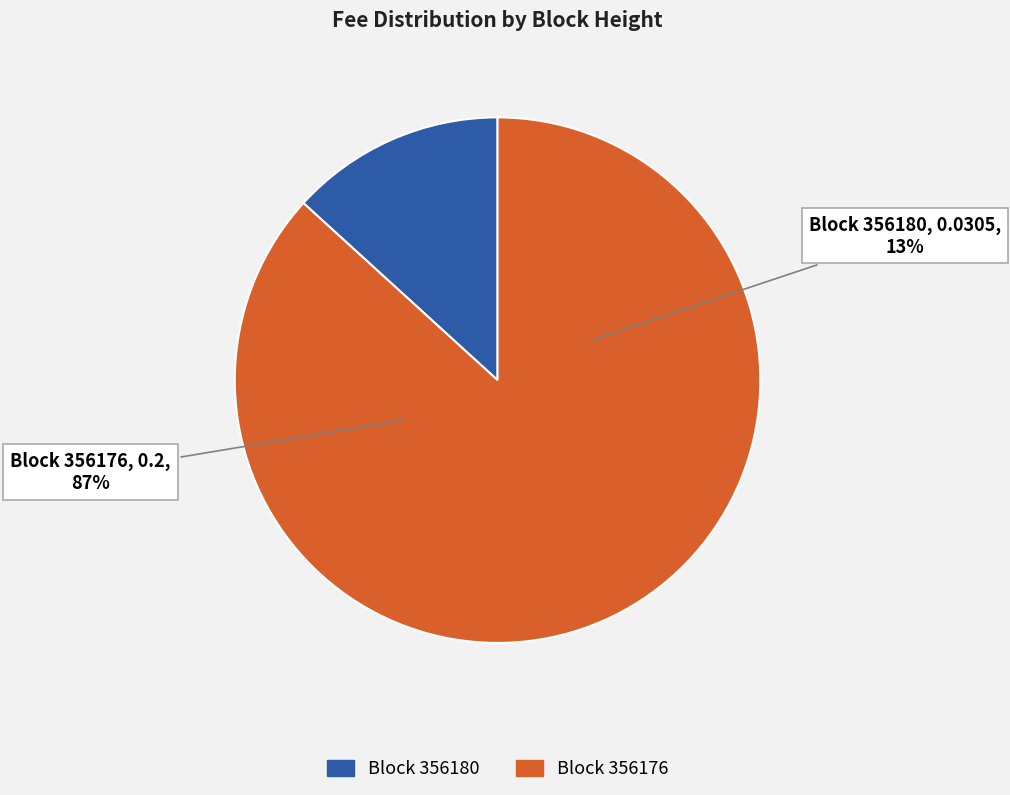

How many segments does this pie chart have?

2